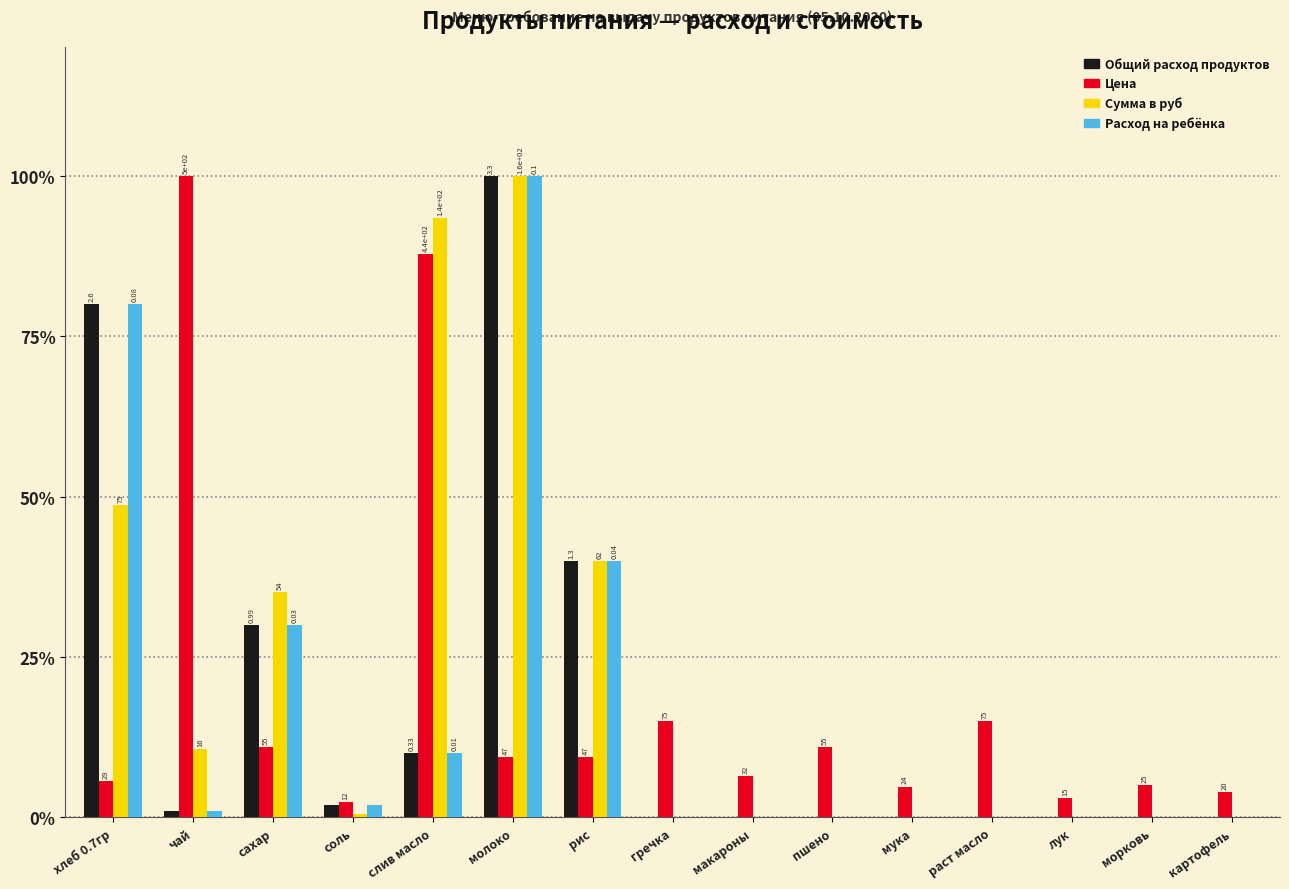

What is the label of the 14th bar from the left?

морковь